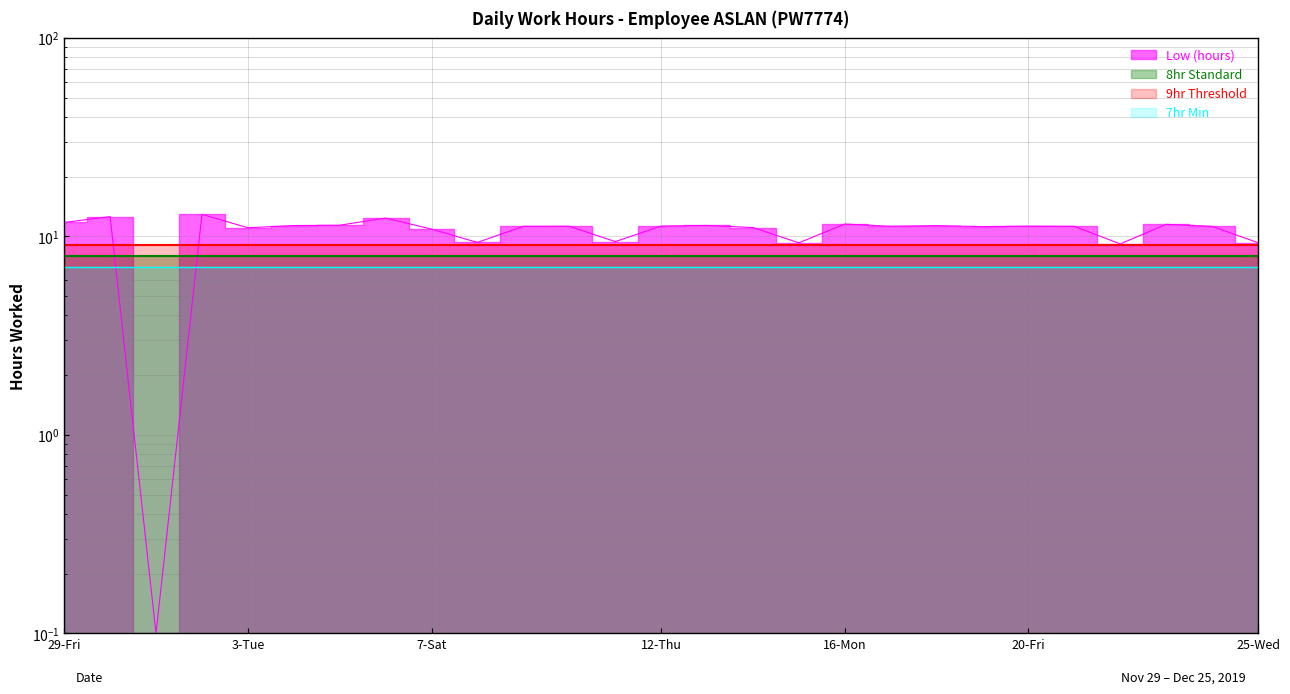

What is the value of the 2nd point from the left?

12.6